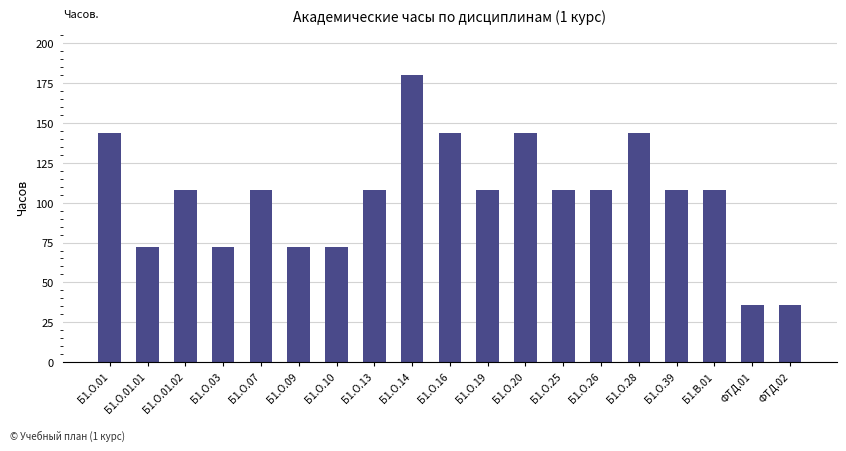

What is the change in value from Б1.О.13 to ФТД.02?

-72